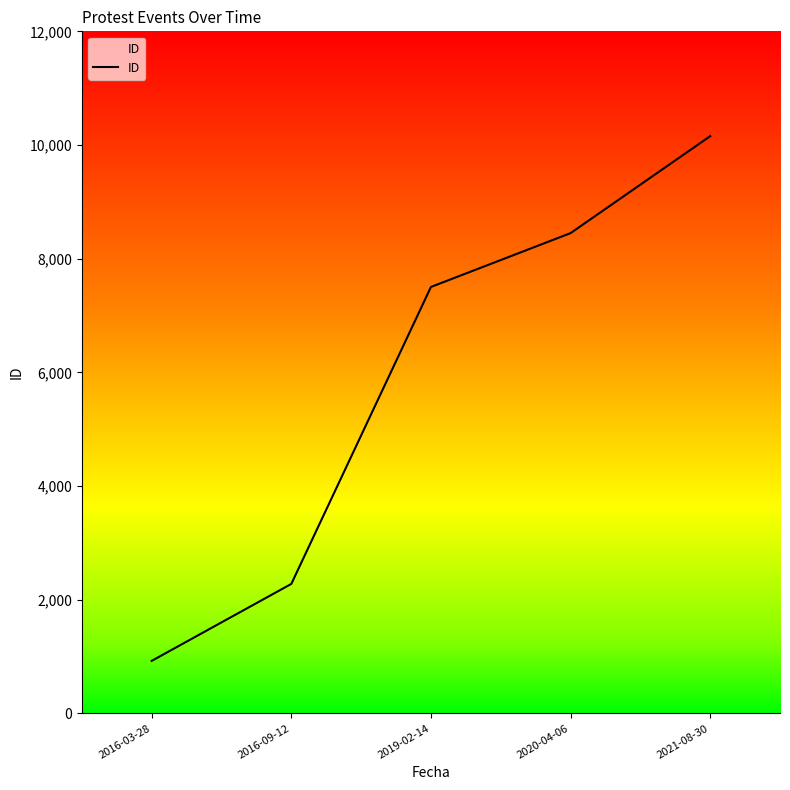

What is the change in value from 2016-09-12 to 2021-08-30?

+7877